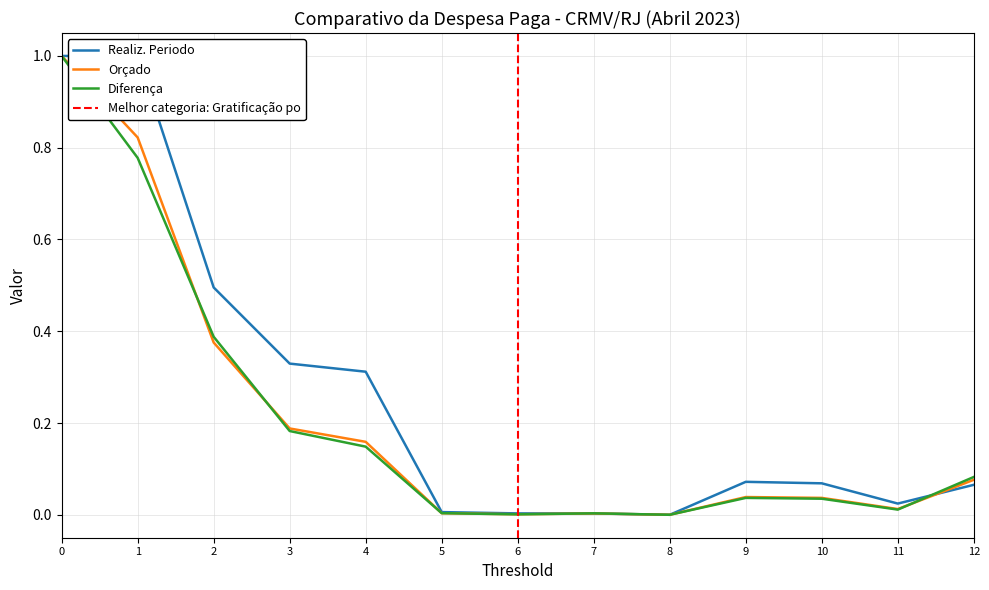

List the series in order of their peak value, highest first.

Orçado, Realiz. Periodo, Diferença